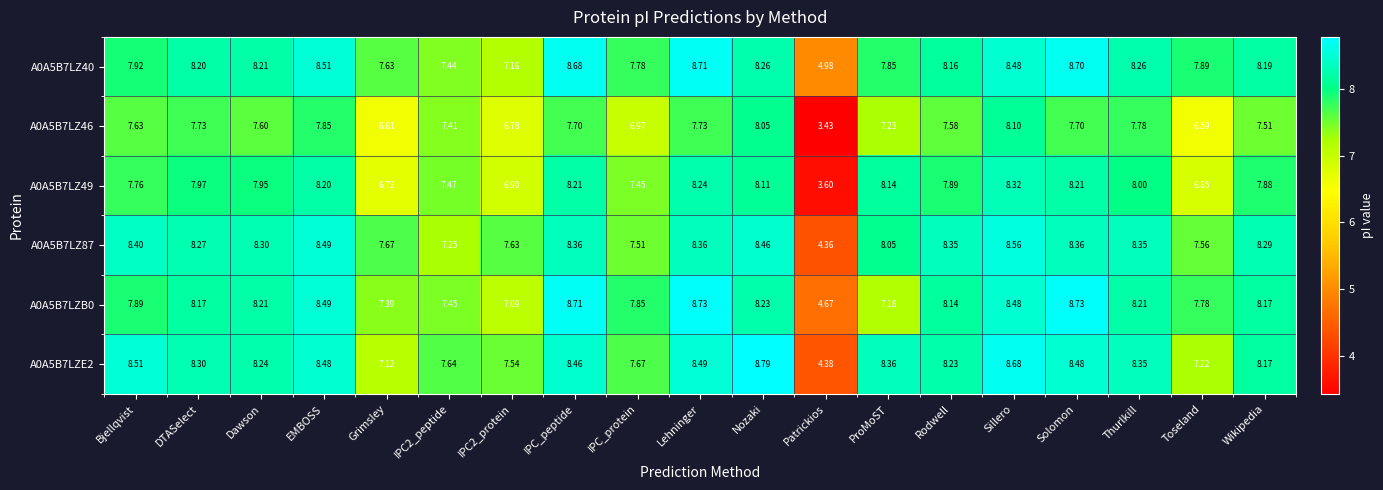

Where does the A0A5B7LZB0 series first go above 8?

DTASelect